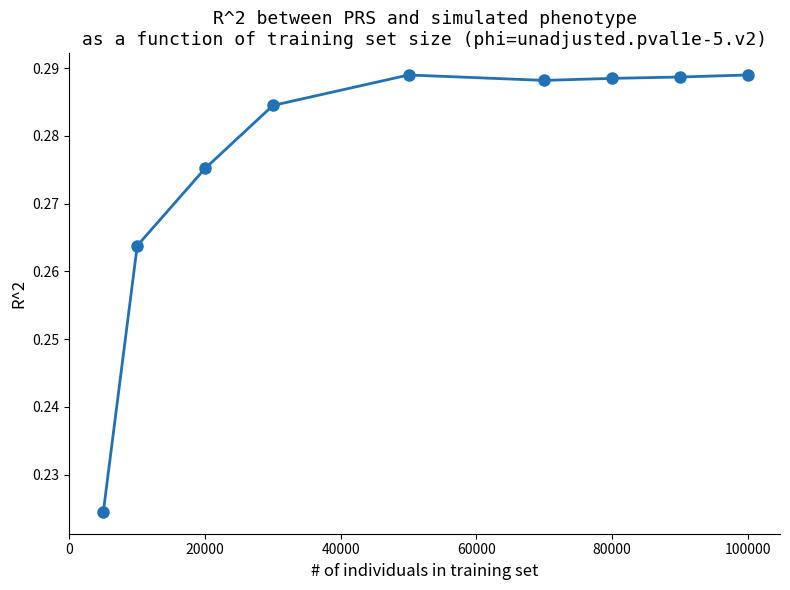

True or false: the data has more than 2 interior local peaks.

False